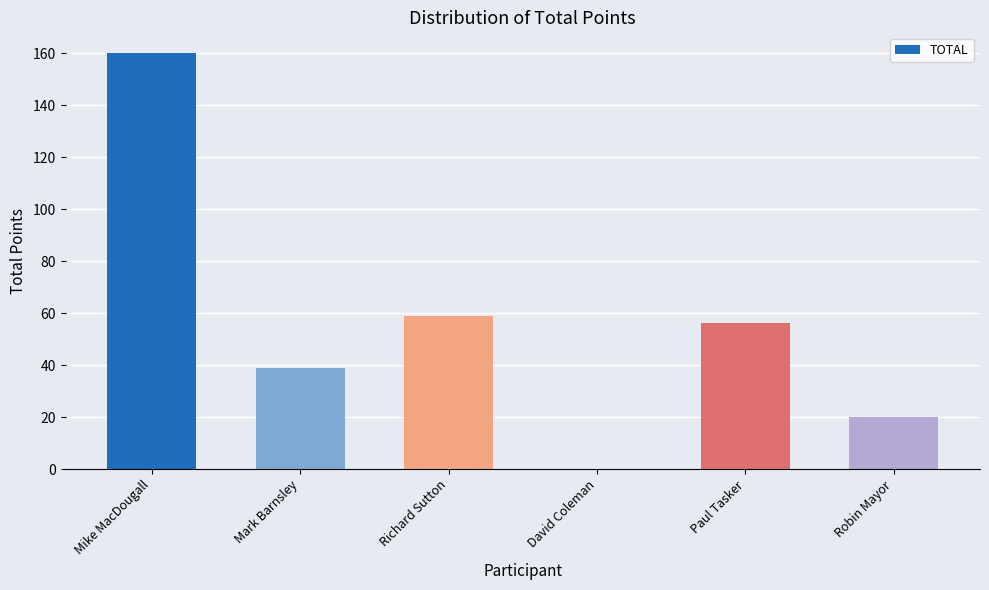

At which category does the chart reach its peak across all series?

Mike MacDougall